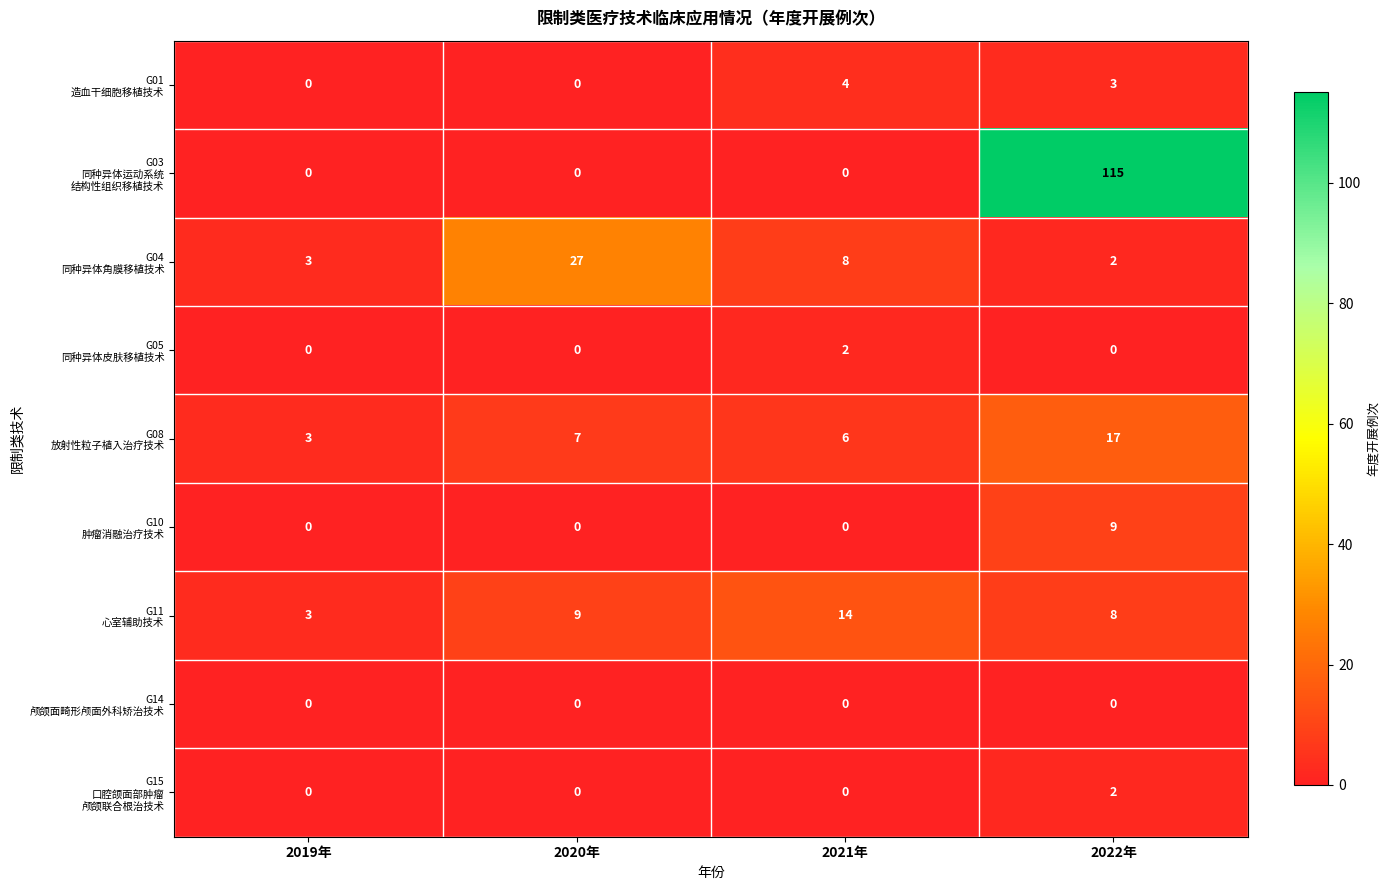

What is the difference between the highest and lowest values at 2020年?

27